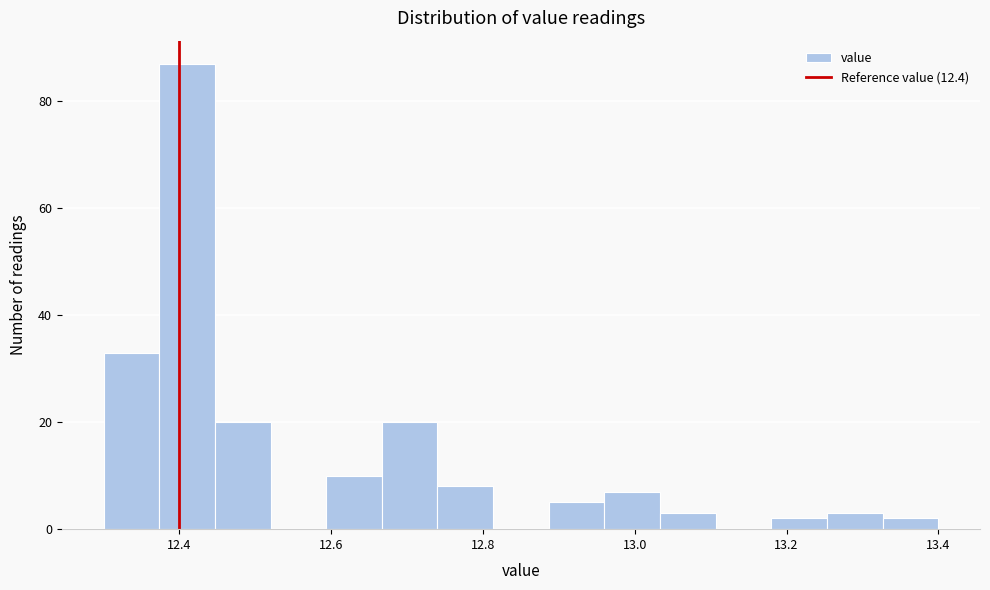

Around what value on the x-axis is the tallest bar? Give the approximate position of its centre, as read against the axis.

12.42